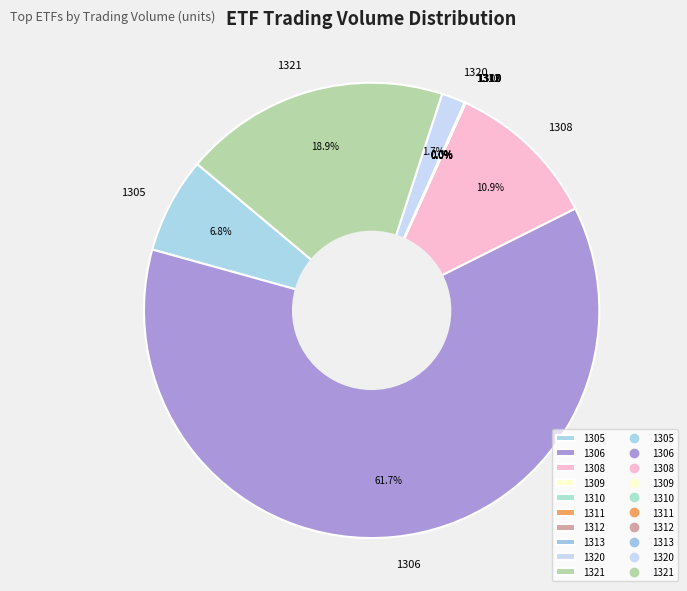

Which slice is the largest?

1306